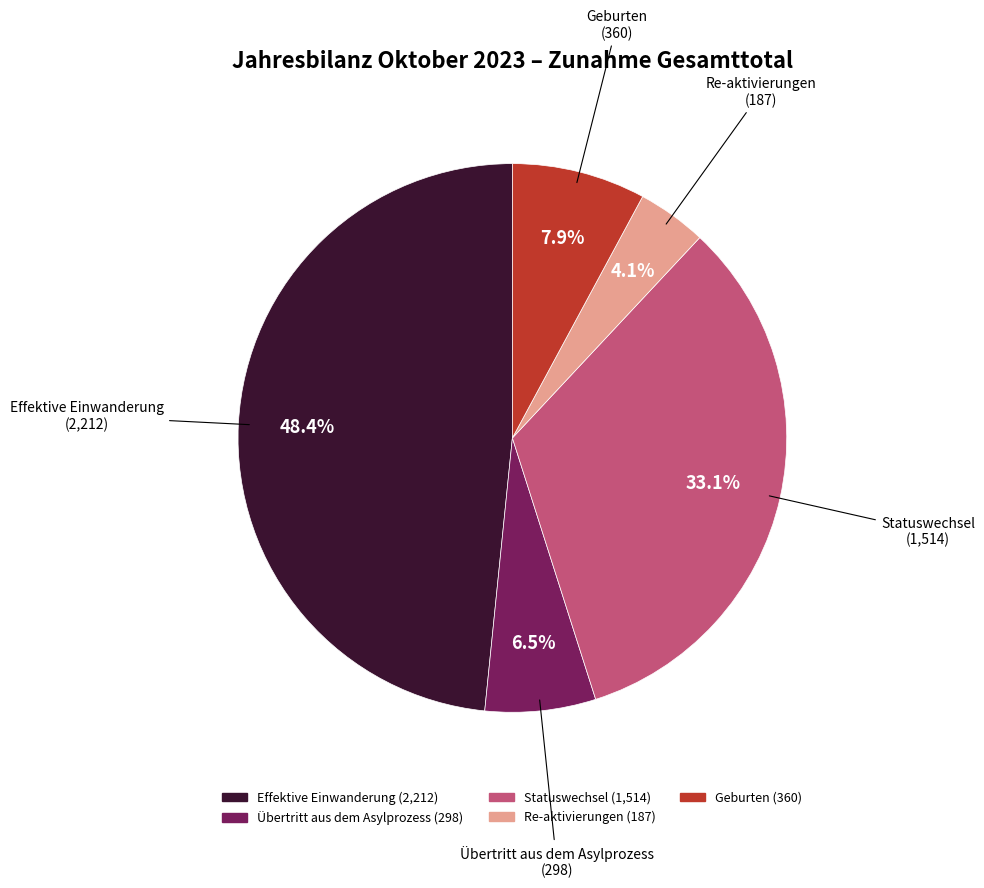

To the nearest percent, what percentage of the pie is Re-aktivierungen?

4%